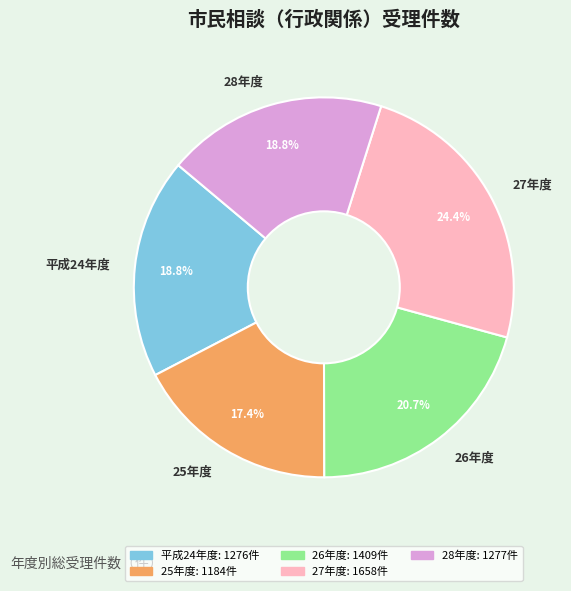

Between 26年度 and 27年度, which is larger?

27年度